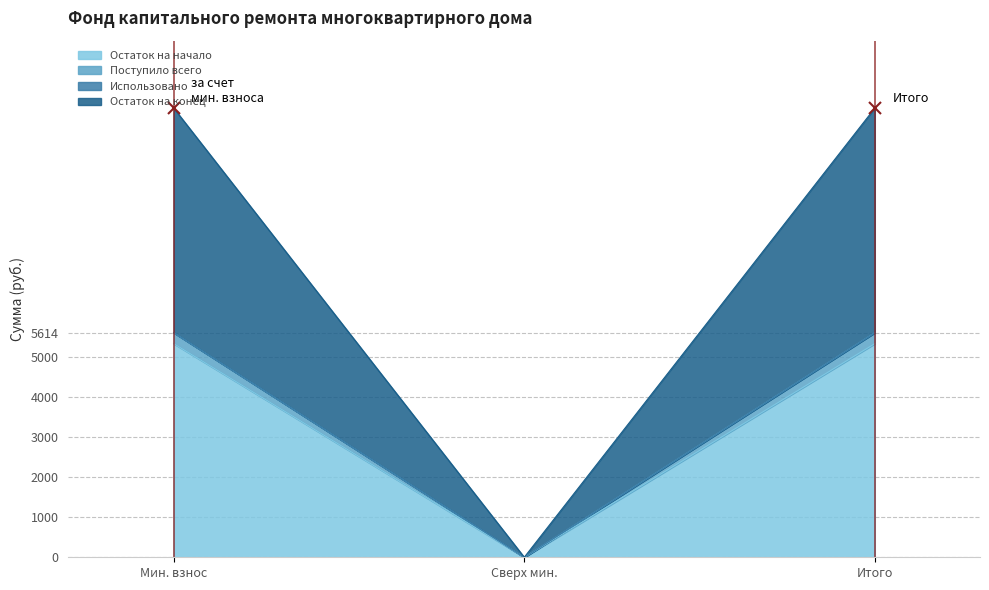

What is the sum of all Поступило всего values?

11227.3